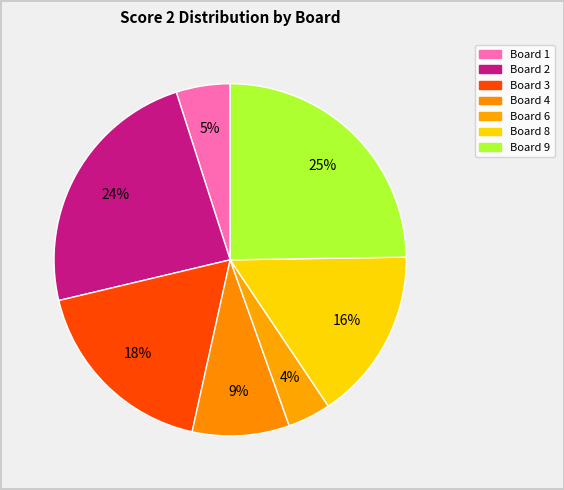

How many segments does this pie chart have?

7